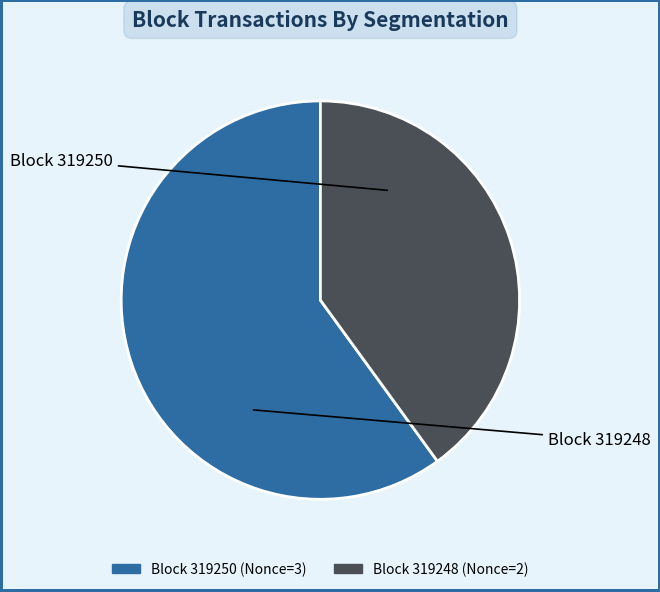

Is there any slice that represents more than half of the pie?

Yes